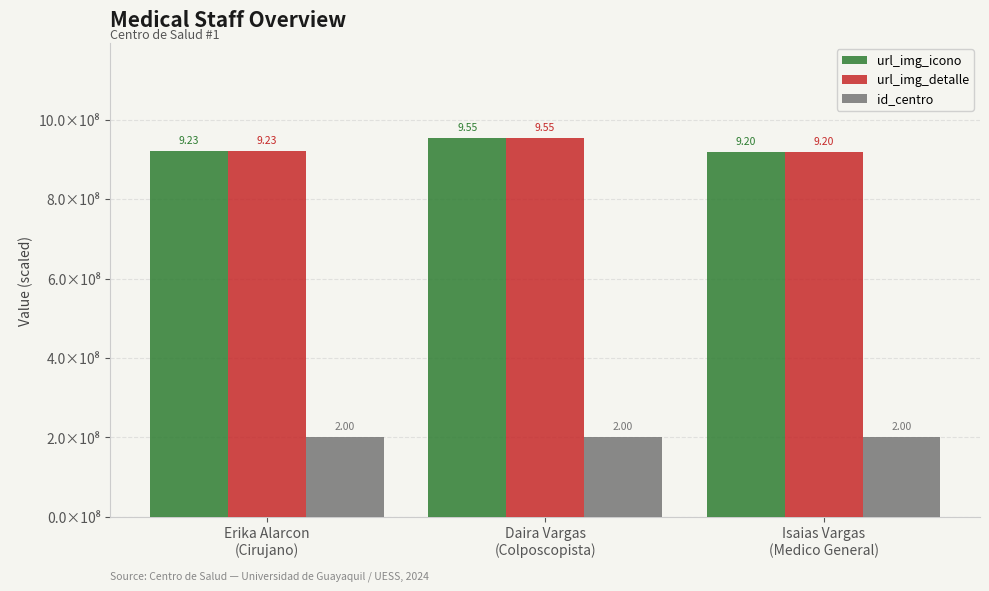

The url_img_icono series shows 15.4 at Erika Alarcon
(Cirujano). True or false?

False